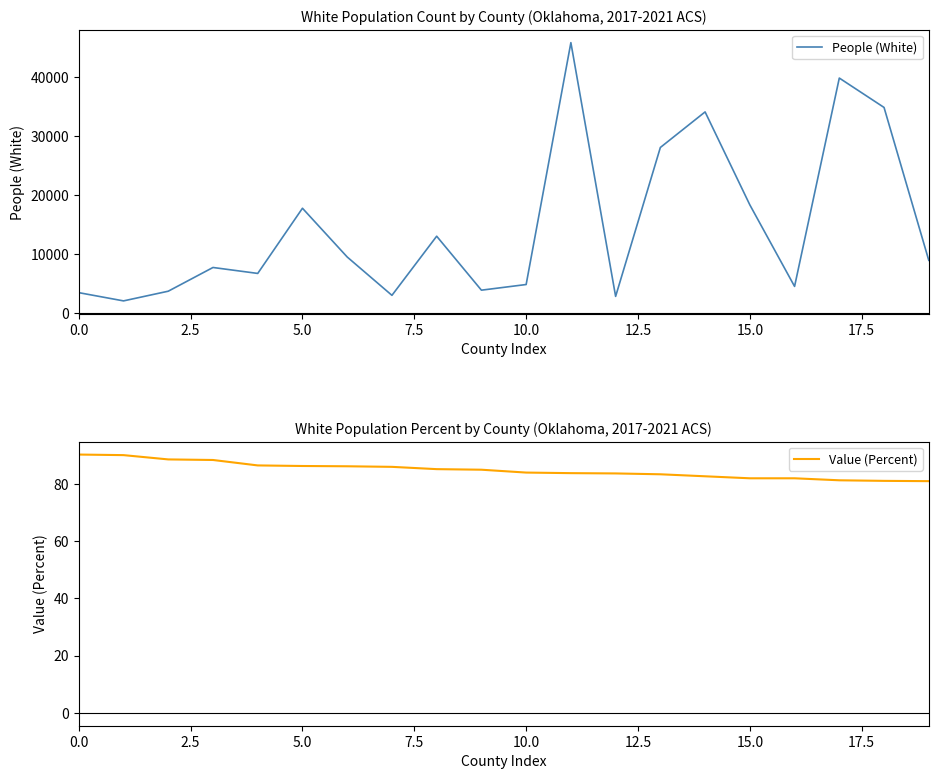

What is the difference between the highest and lowest values at 11?

45768.2